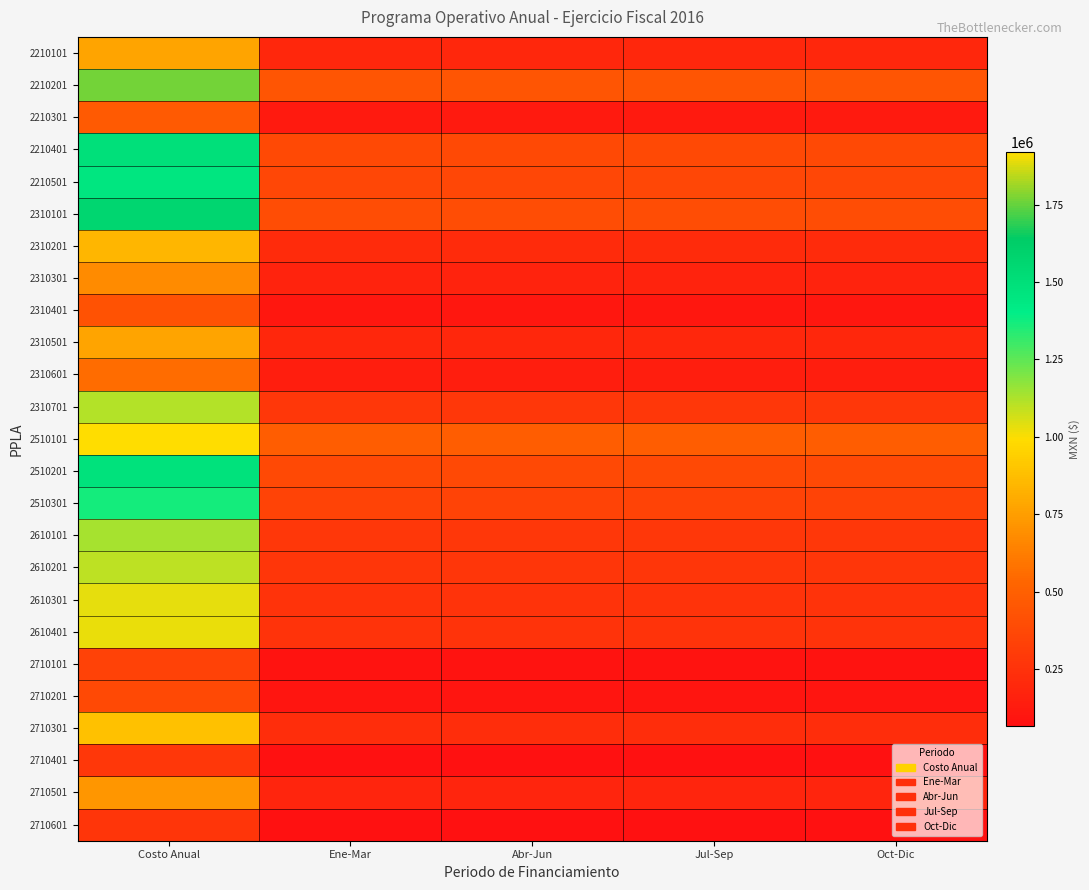

Reading left to right, list all the values displayed in this chart.

2210101: Costo Anual=774795.0	Ene-Mar=193698.8	Abr-Jun=193698.8	Jul-Sep=193698.8	Oct-Dic=193698.8
2210201: Costo Anual=1765977.0	Ene-Mar=441494.2	Abr-Jun=441494.2	Jul-Sep=441494.2	Oct-Dic=441494.2
2210301: Costo Anual=471055.0	Ene-Mar=117763.8	Abr-Jun=117763.8	Jul-Sep=117763.8	Oct-Dic=117763.8
2210401: Costo Anual=1499355.0	Ene-Mar=374838.8	Abr-Jun=374838.8	Jul-Sep=374838.8	Oct-Dic=374838.8
2210501: Costo Anual=1453741.0	Ene-Mar=363435.2	Abr-Jun=363435.2	Jul-Sep=363435.2	Oct-Dic=363435.2
2310101: Costo Anual=1572949.9	Ene-Mar=393237.5	Abr-Jun=393237.5	Jul-Sep=393237.5	Oct-Dic=393237.5
2310201: Costo Anual=848278.4	Ene-Mar=212069.6	Abr-Jun=212069.6	Jul-Sep=212069.6	Oct-Dic=212069.6
2310301: Costo Anual=681522.4	Ene-Mar=170380.6	Abr-Jun=170380.6	Jul-Sep=170380.6	Oct-Dic=170380.6
2310401: Costo Anual=421258.4	Ene-Mar=105314.6	Abr-Jun=105314.6	Jul-Sep=105314.6	Oct-Dic=105314.6
2310501: Costo Anual=770895.5	Ene-Mar=192723.9	Abr-Jun=192723.9	Jul-Sep=192723.9	Oct-Dic=192723.9
2310601: Costo Anual=553933.5	Ene-Mar=138483.4	Abr-Jun=138483.4	Jul-Sep=138483.4	Oct-Dic=138483.4
2310701: Costo Anual=1116084.9	Ene-Mar=279021.2	Abr-Jun=279021.2	Jul-Sep=279021.2	Oct-Dic=279021.2
2510101: Costo Anual=1921033.0	Ene-Mar=480258.2	Abr-Jun=480258.2	Jul-Sep=480258.2	Oct-Dic=480258.2
2510201: Costo Anual=1481688.0	Ene-Mar=370422.0	Abr-Jun=370422.0	Jul-Sep=370422.0	Oct-Dic=370422.0
2510301: Costo Anual=1369217.0	Ene-Mar=342304.2	Abr-Jun=342304.2	Jul-Sep=342304.2	Oct-Dic=342304.2
2610101: Costo Anual=1133587.0	Ene-Mar=283396.8	Abr-Jun=283396.8	Jul-Sep=283396.8	Oct-Dic=283396.8
2610201: Costo Anual=1101669.0	Ene-Mar=275417.2	Abr-Jun=275417.2	Jul-Sep=275417.2	Oct-Dic=275417.2
2610301: Costo Anual=1029953.0	Ene-Mar=257488.2	Abr-Jun=257488.2	Jul-Sep=257488.2	Oct-Dic=257488.2
2610401: Costo Anual=1029535.0	Ene-Mar=257383.8	Abr-Jun=257383.8	Jul-Sep=257383.8	Oct-Dic=257383.8
2710101: Costo Anual=337935.0	Ene-Mar=84483.8	Abr-Jun=84483.8	Jul-Sep=84483.8	Oct-Dic=84483.8
2710201: Costo Anual=374464.0	Ene-Mar=93616.0	Abr-Jun=93616.0	Jul-Sep=93616.0	Oct-Dic=93616.0
2710301: Costo Anual=885978.0	Ene-Mar=221494.5	Abr-Jun=221494.5	Jul-Sep=221494.5	Oct-Dic=221494.5
2710401: Costo Anual=282203.0	Ene-Mar=70550.8	Abr-Jun=70550.8	Jul-Sep=70550.8	Oct-Dic=70550.8
2710501: Costo Anual=718531.0	Ene-Mar=179632.8	Abr-Jun=179632.8	Jul-Sep=179632.8	Oct-Dic=179632.8
2710601: Costo Anual=264052.0	Ene-Mar=66013.0	Abr-Jun=66013.0	Jul-Sep=66013.0	Oct-Dic=66013.0